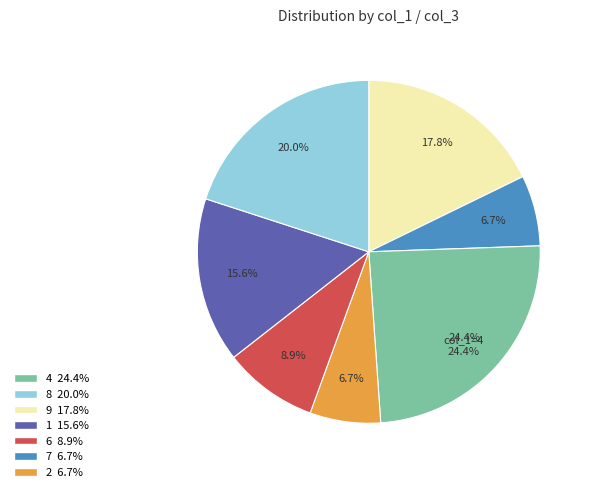

Between 4 and 6, which is larger?

4